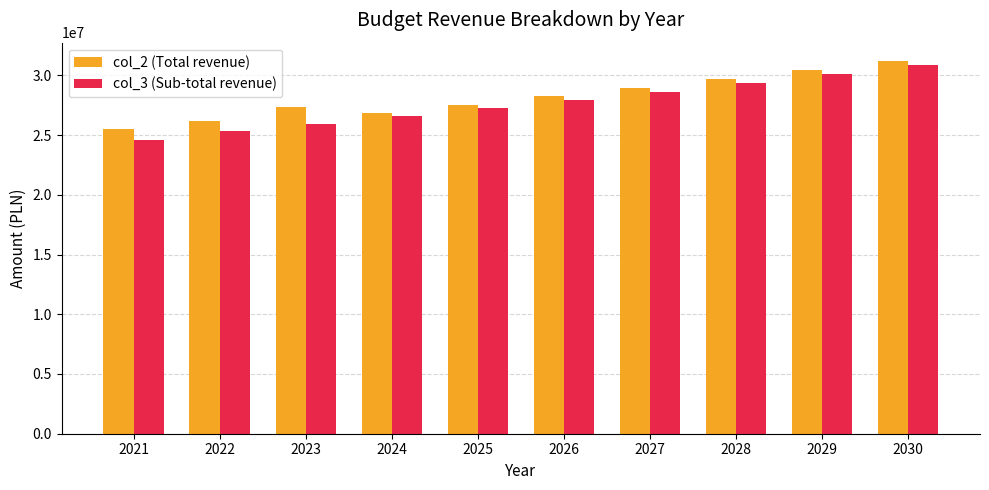

Rank the series by their average value, from highest to lowest.

col_2 (Total revenue), col_3 (Sub-total revenue)